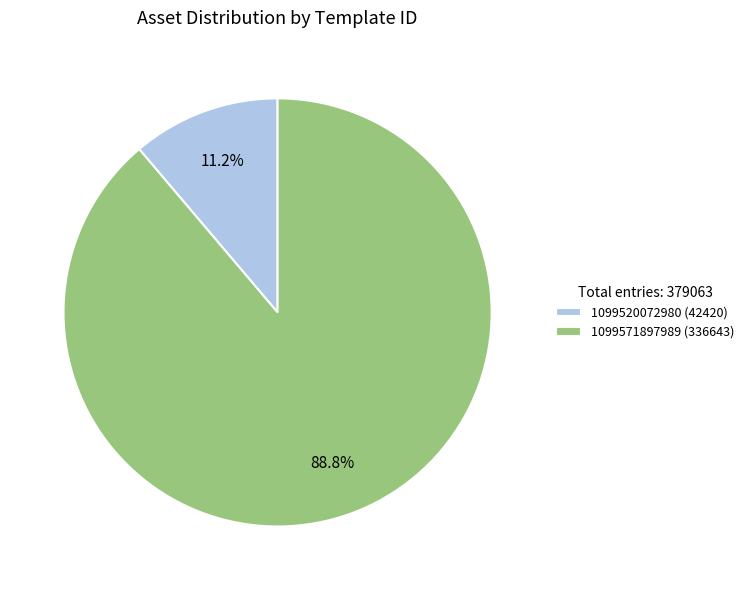

Is it true that 1099520072980 is 1% of the pie?

False